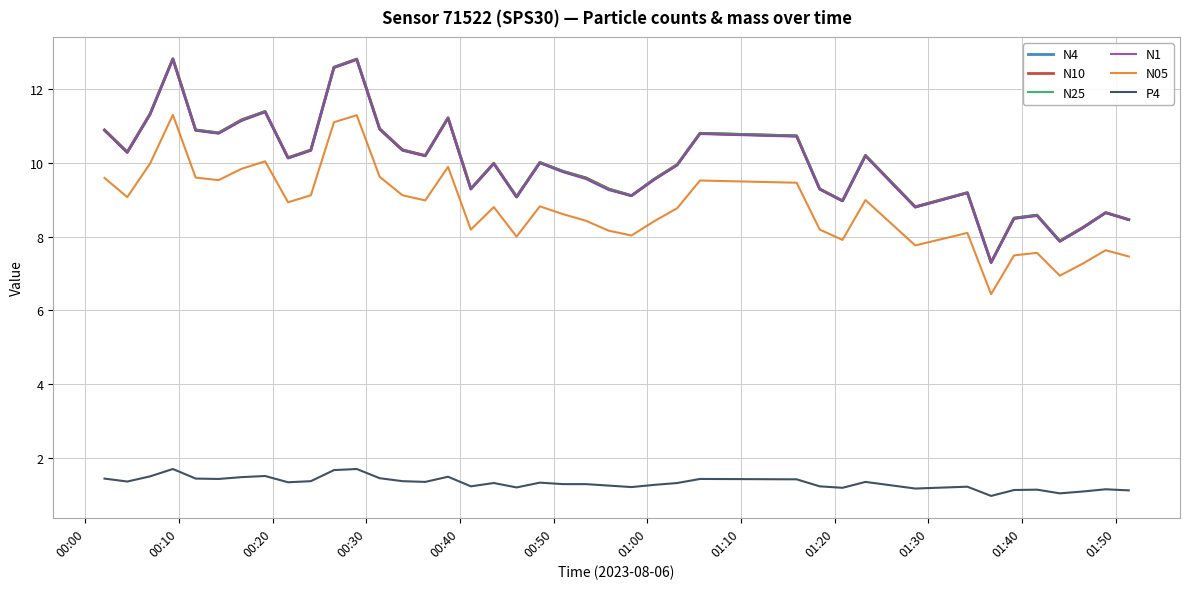

What is the smallest value displayed?

1.0